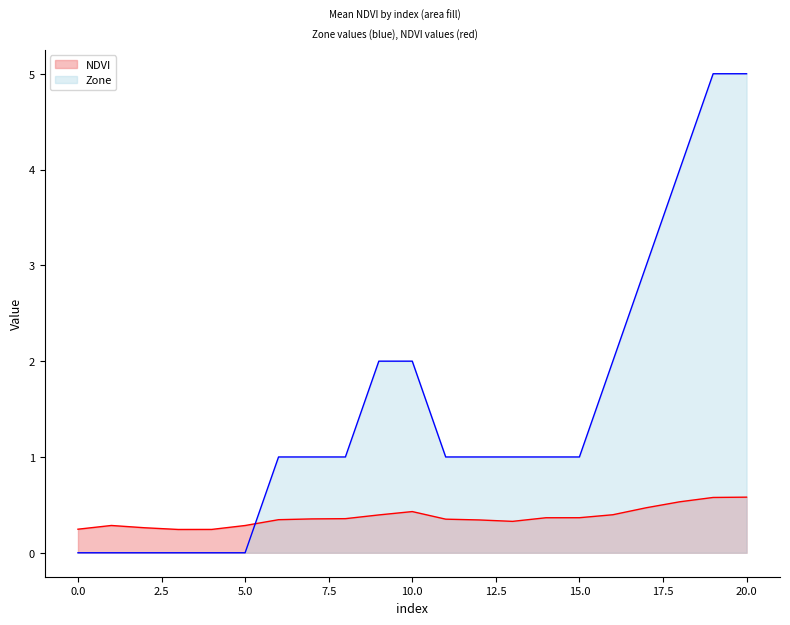

Between 10 and 13, which series saw the biggest shift?

Zone